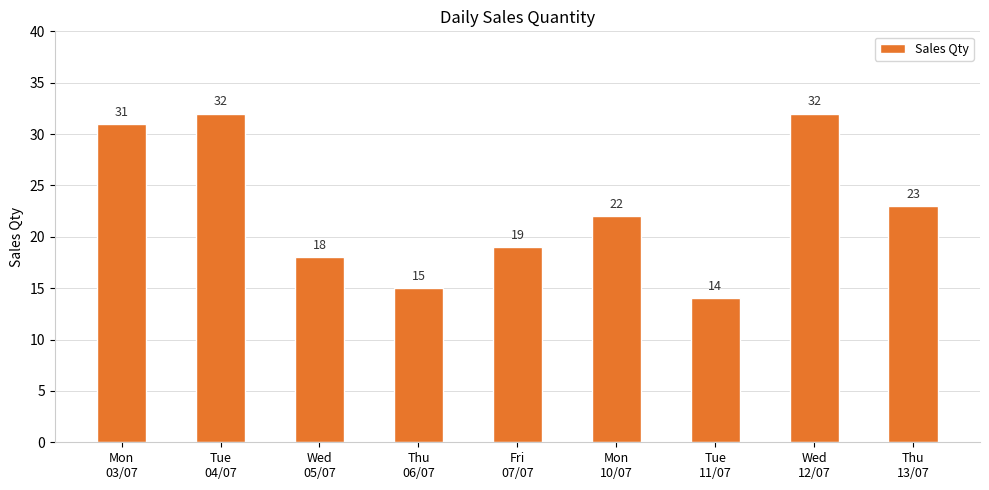

True or false: the data shows 19 at Fri
07/07.

True